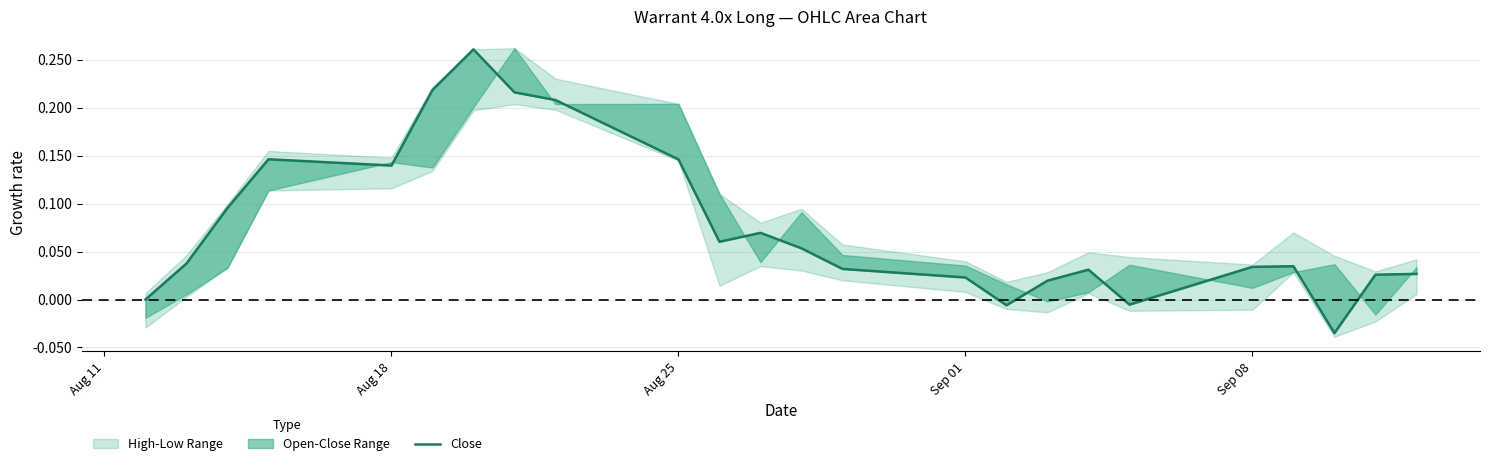

What is the average value?

0.1